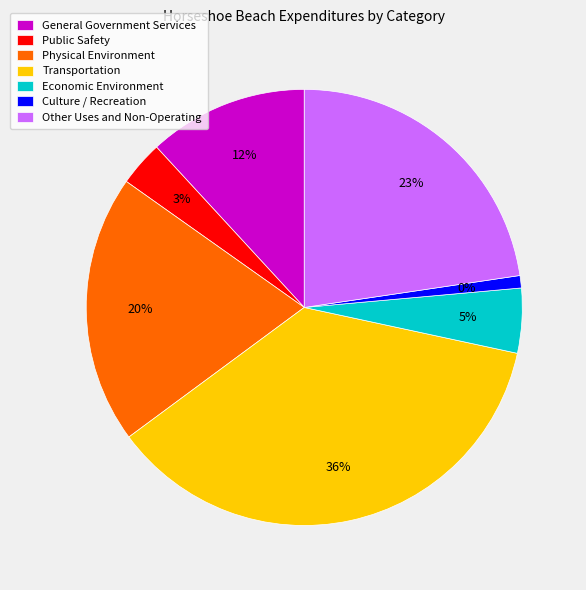

Does General Government Services account for over 50% of the chart?

No